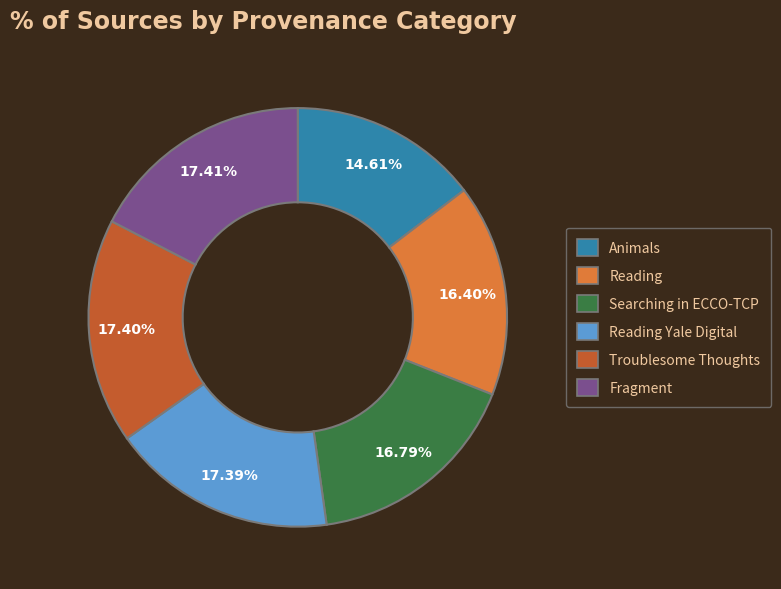

To the nearest percent, what is the average slice percentage?

17%